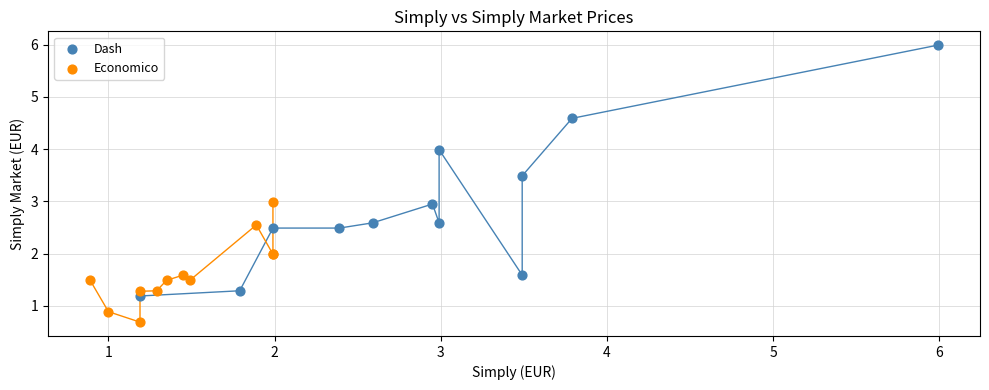

Which series has the largest Y range (max minus min)?

Dash